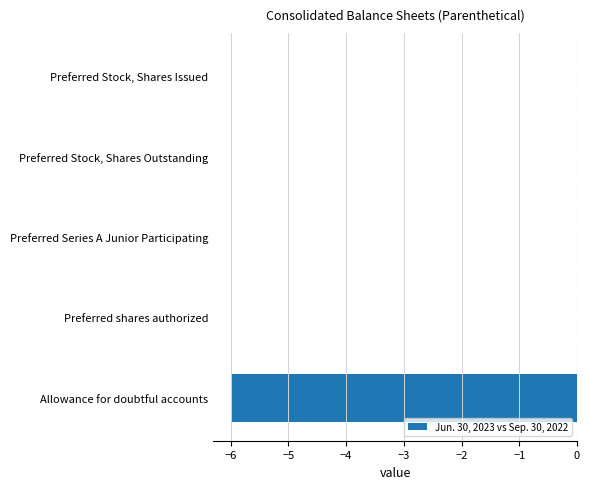

How many data points does each series have?

5